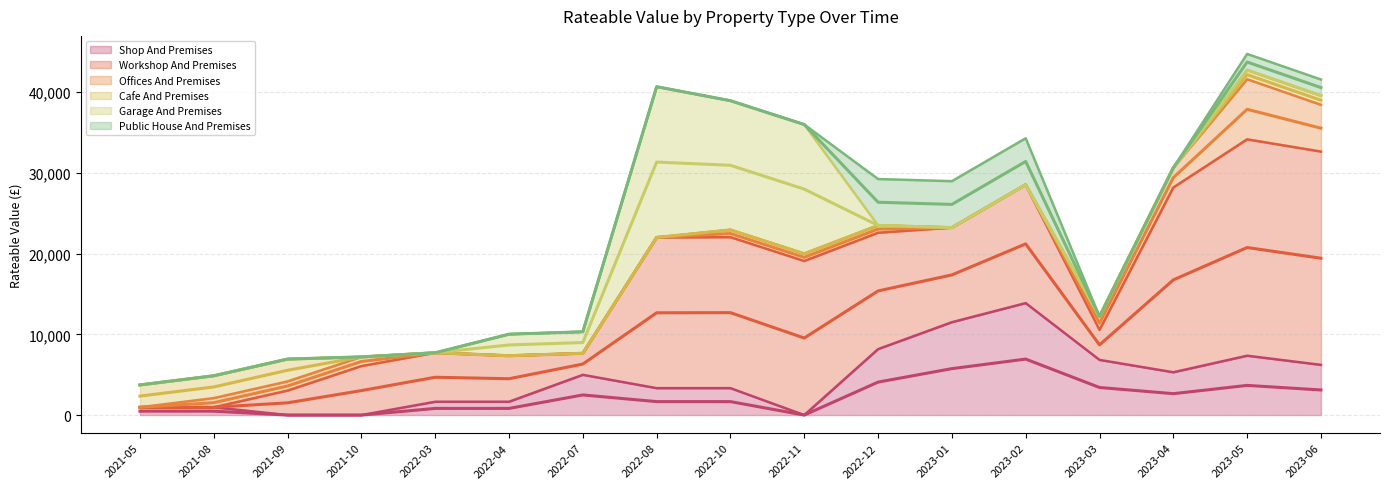

True or false: Workshop And Premises has more than 0 points higher than both neighbors.

True